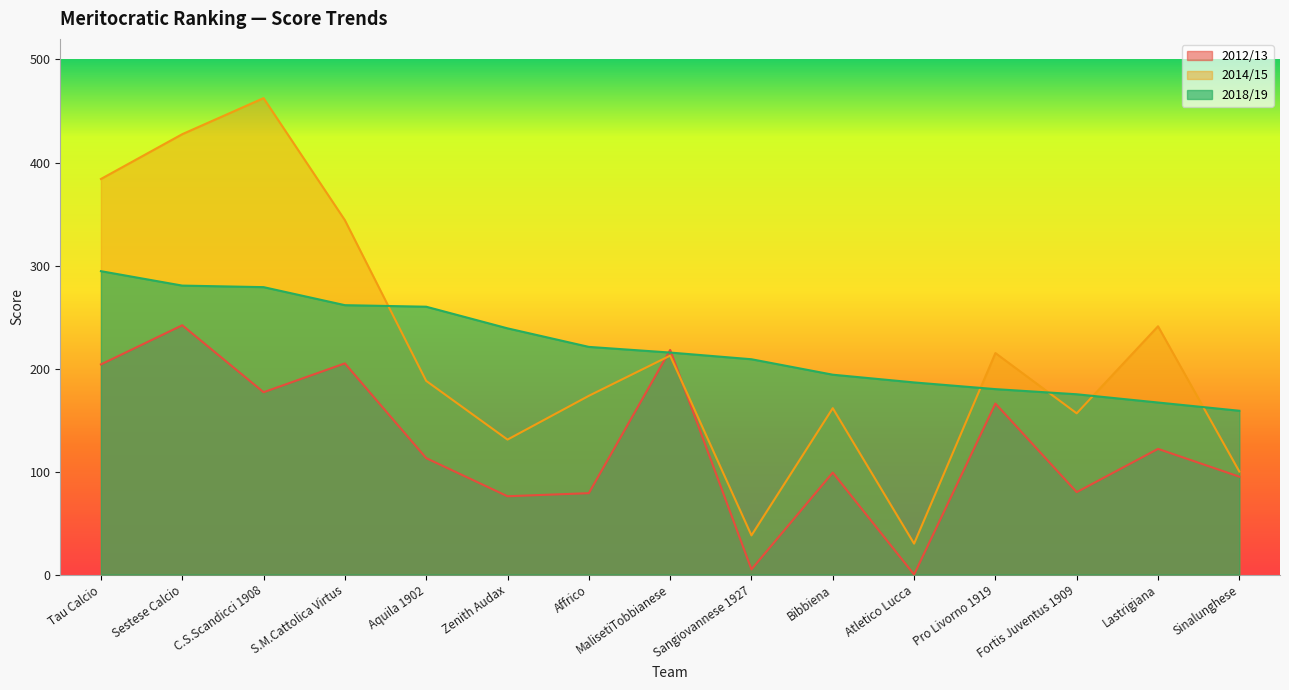

What are all the series names shown in the legend?

2012/13, 2014/15, 2018/19